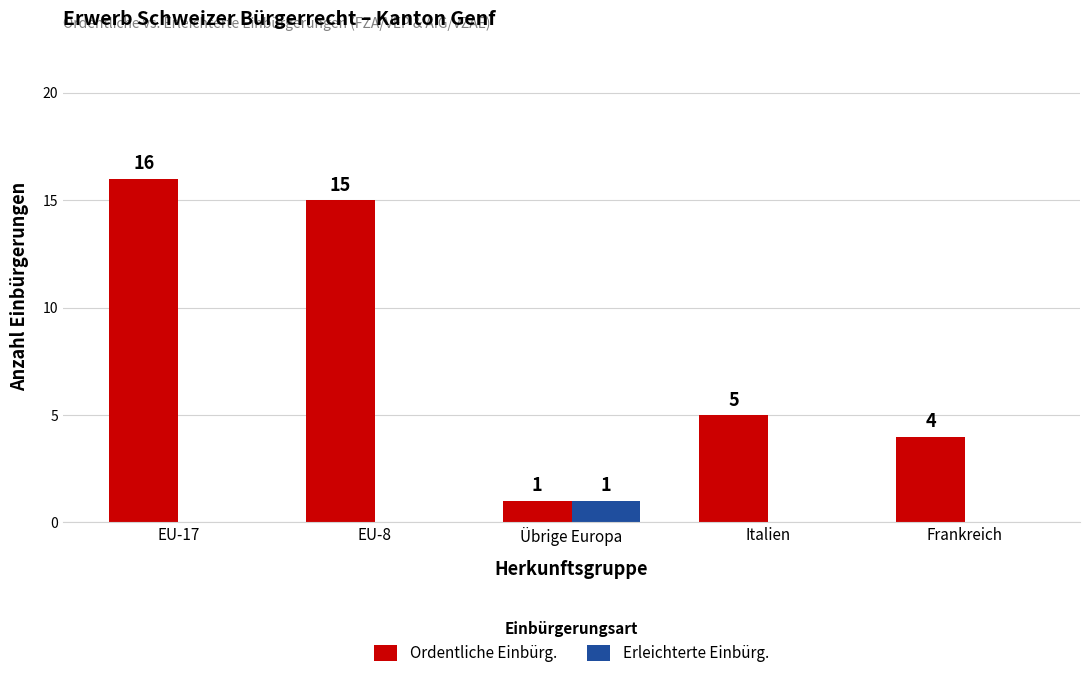

What is the sum of all Ordentliche Einbürg. values?

41